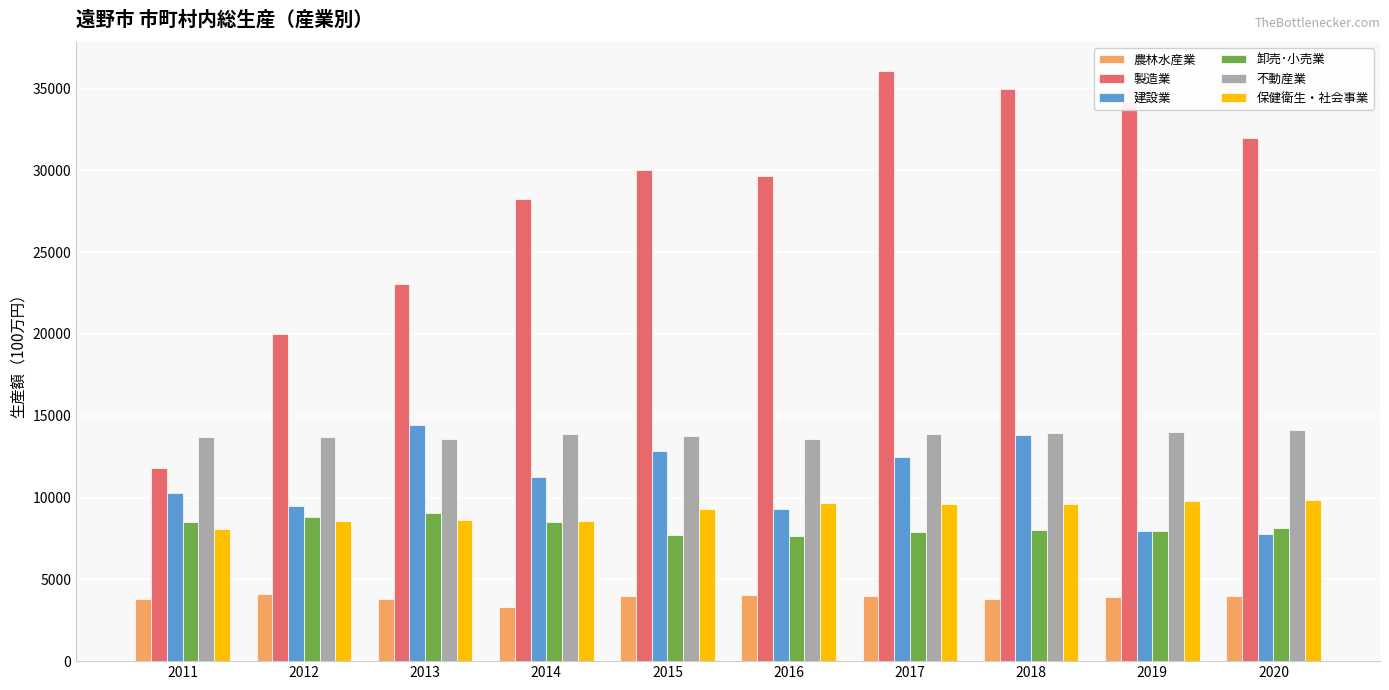

What is the approximate value of 農林水産業 at 2018?

3774